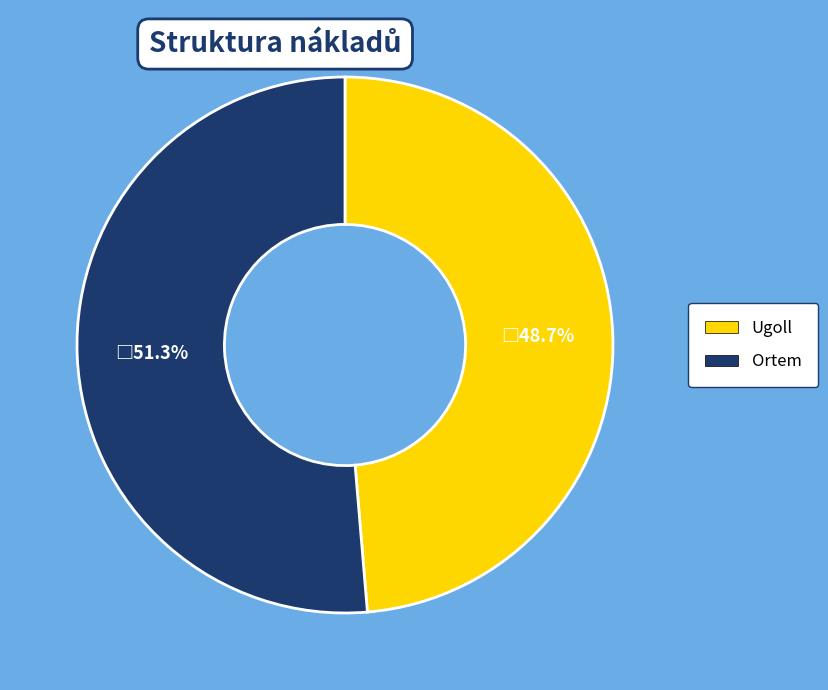

How many slices are in this pie chart?

2